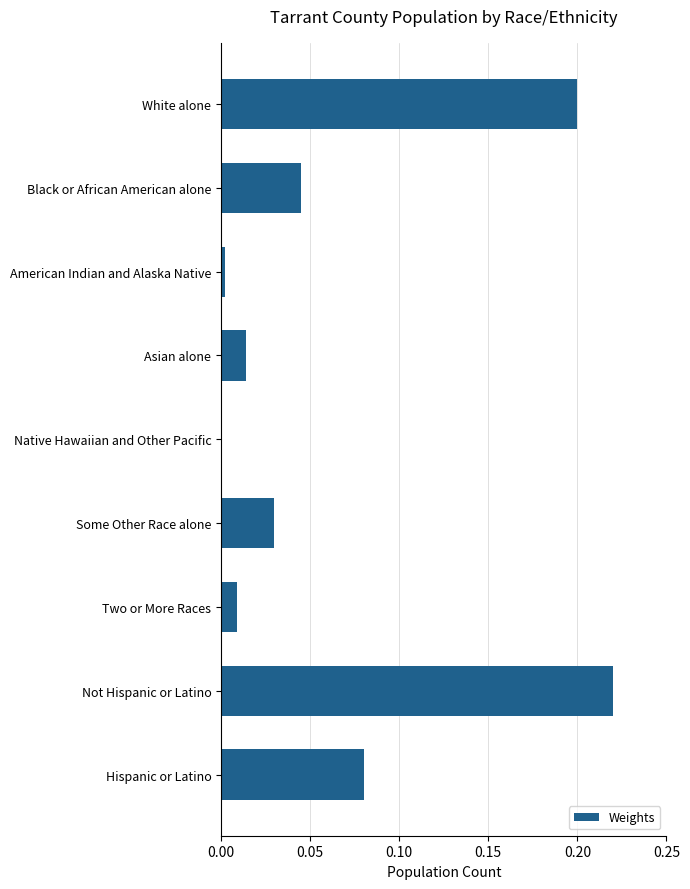

Which has a higher value, American Indian and Alaska Native or Black or African American alone?

Black or African American alone